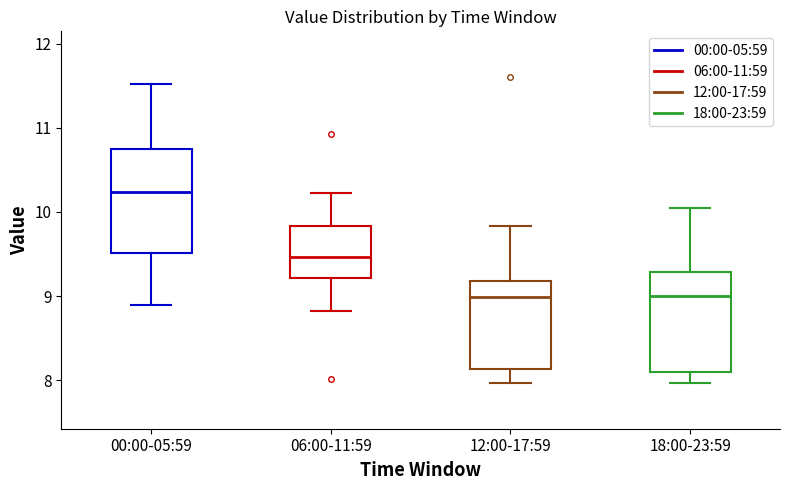

Where does the lower whisker of the box for 18:00-23:59 end on the y-axis? The values are not printed on the chart, so give them approximately, as read against the axis.

8.0